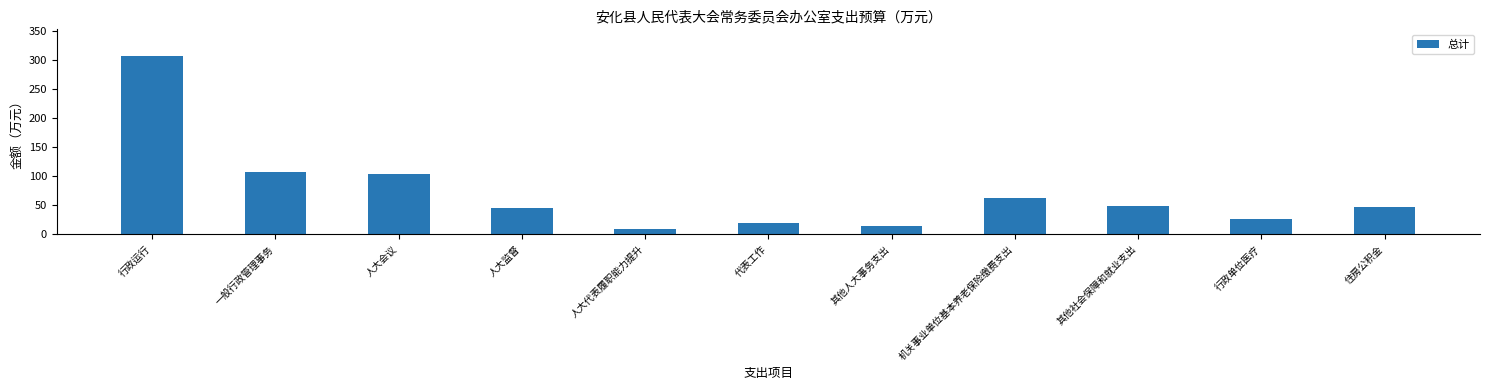

Is it true that the value at 人大监督 is 64.1?

False